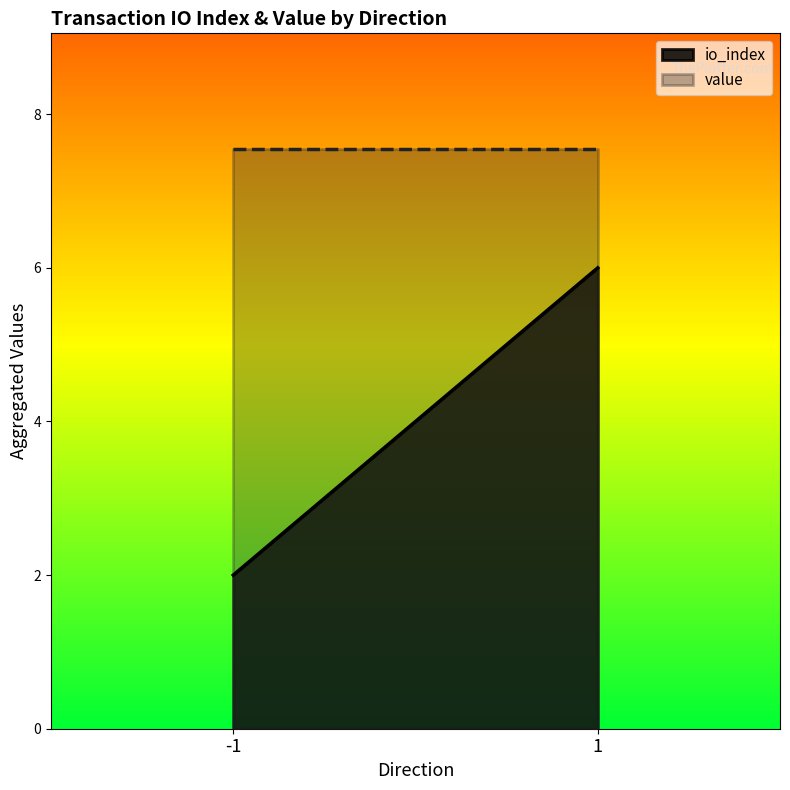

Is it true that io_index equals 1.2 at -1?

False